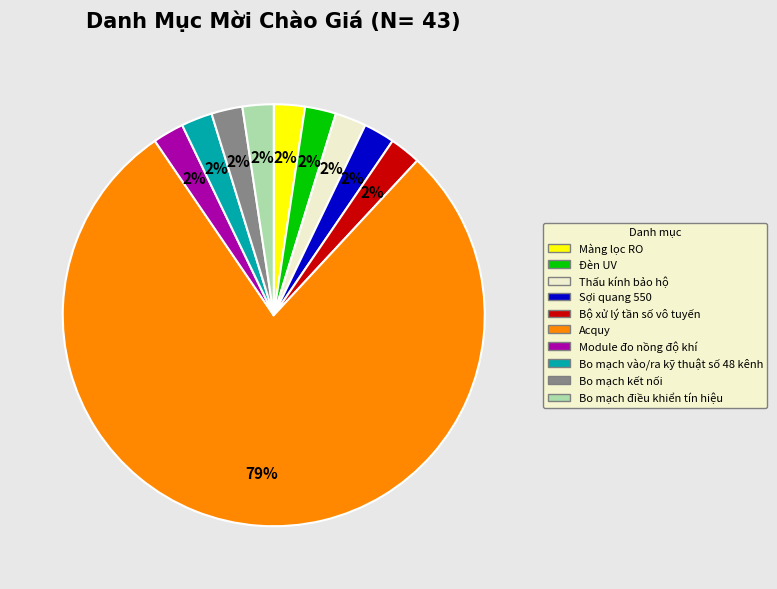

True or false: Acquy accounts for 79% of the total.

True